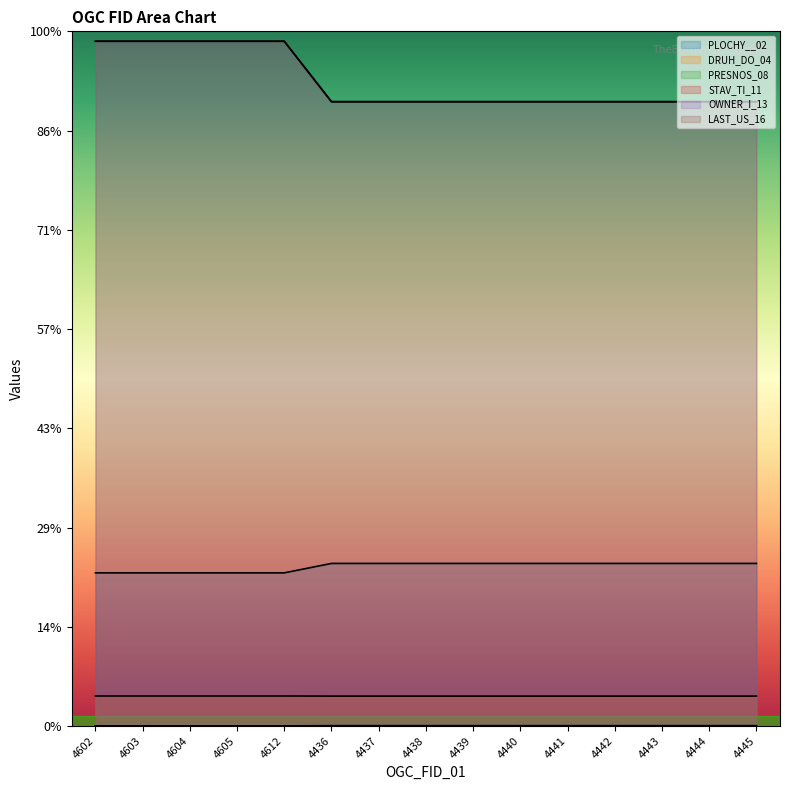

True or false: PLOCHY__02 and STAV_TI_11 cross at least once.

False